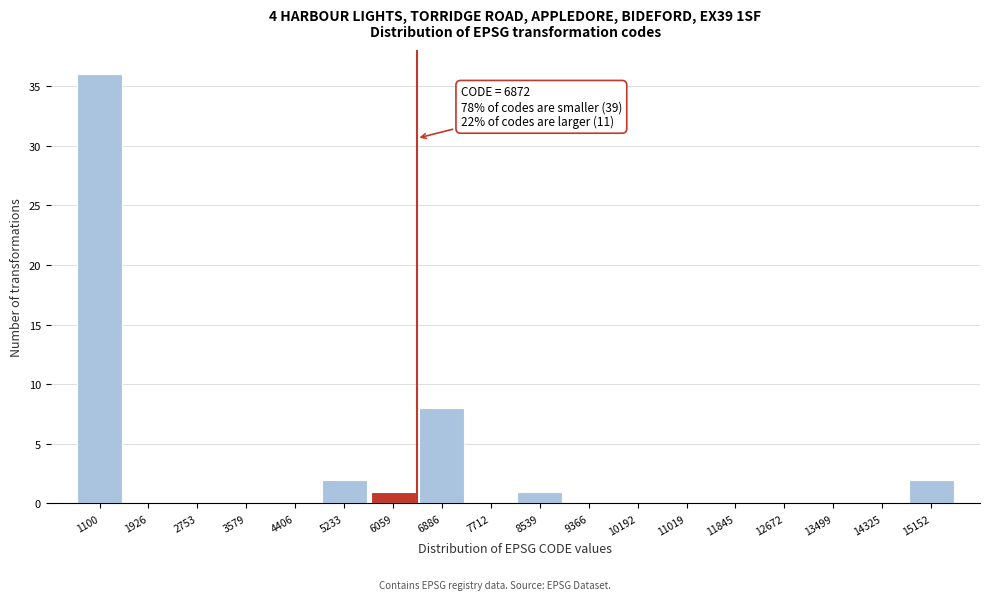

Reading left to right, transcribe all the data shown in this chart.

1100=36	1926=0	2753=0	3579=0	4406=0	5233=2	6059=1	6886=8	7712=0	8539=1	9366=0	10192=0	11019=0	11845=0	12672=0	13499=0	14325=0	15152=2